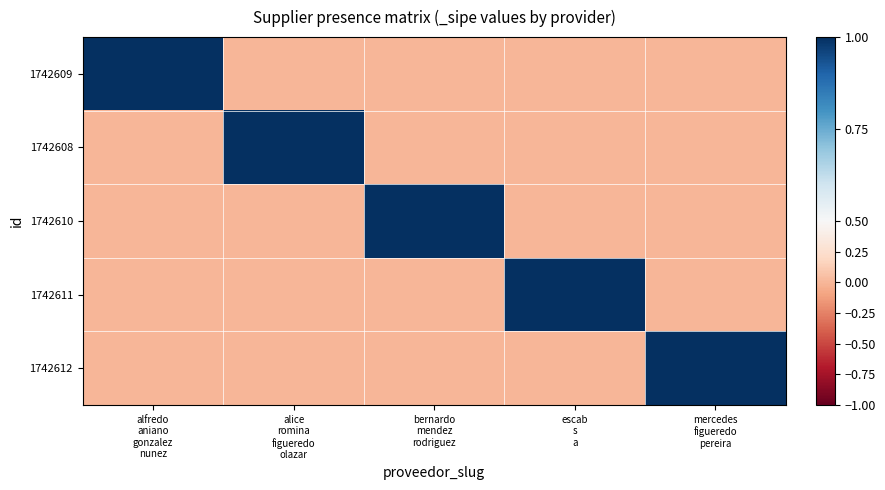

Count the number of data series in this chart.

5